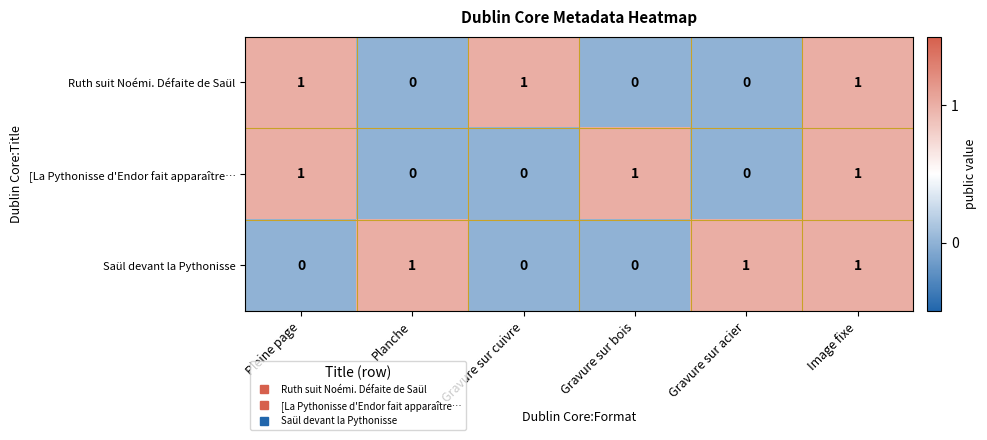

Which series changed the most between Pleine page and Gravure sur cuivre?

[La Pythonisse d'Endor fait apparaître…